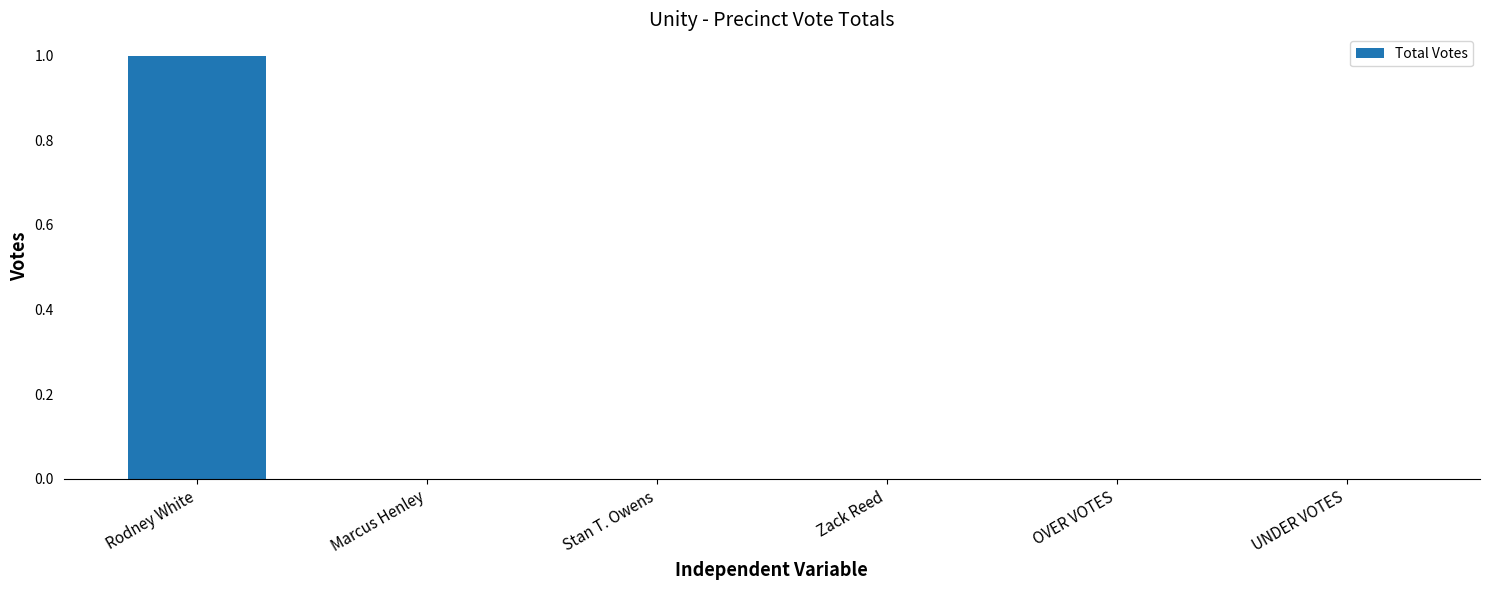

At which category does the chart reach its peak across all series?

Rodney White